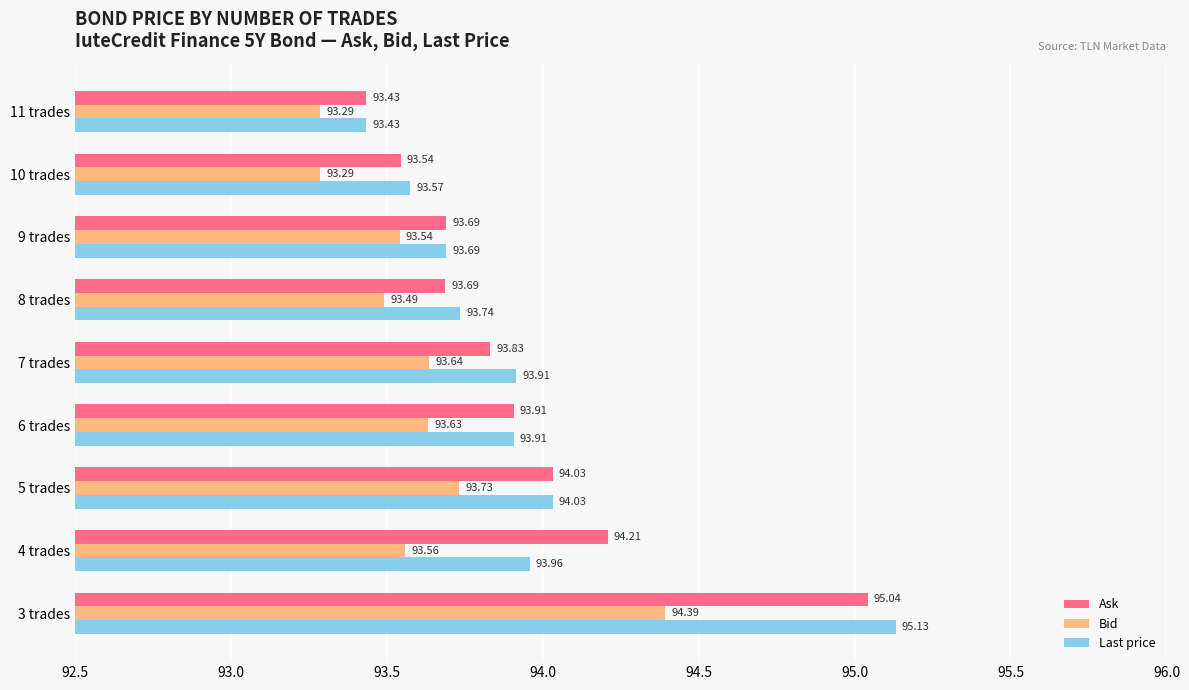

List the series in order of their peak value, highest first.

Last price, Ask, Bid